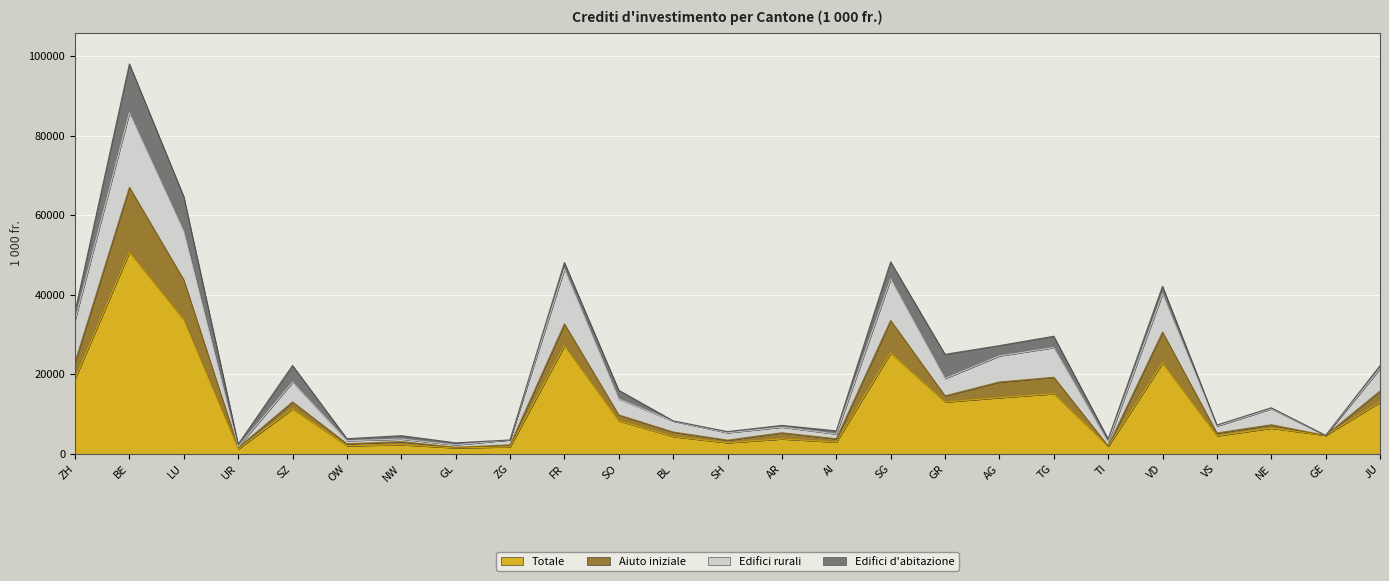

List the labels in order of Totale value, largest first.

BE, LU, FR, SG, VD, ZH, TG, AG, GR, JU, SZ, SO, NE, GE, VS, BL, AR, AI, SH, NW, OW, TI, ZG, GL, UR